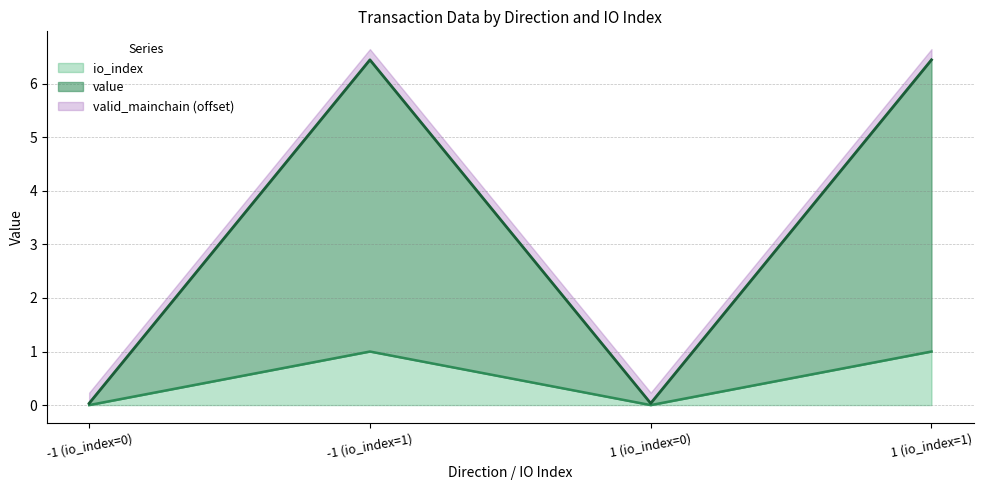

True or false: io_index and value intersect in this chart.

False